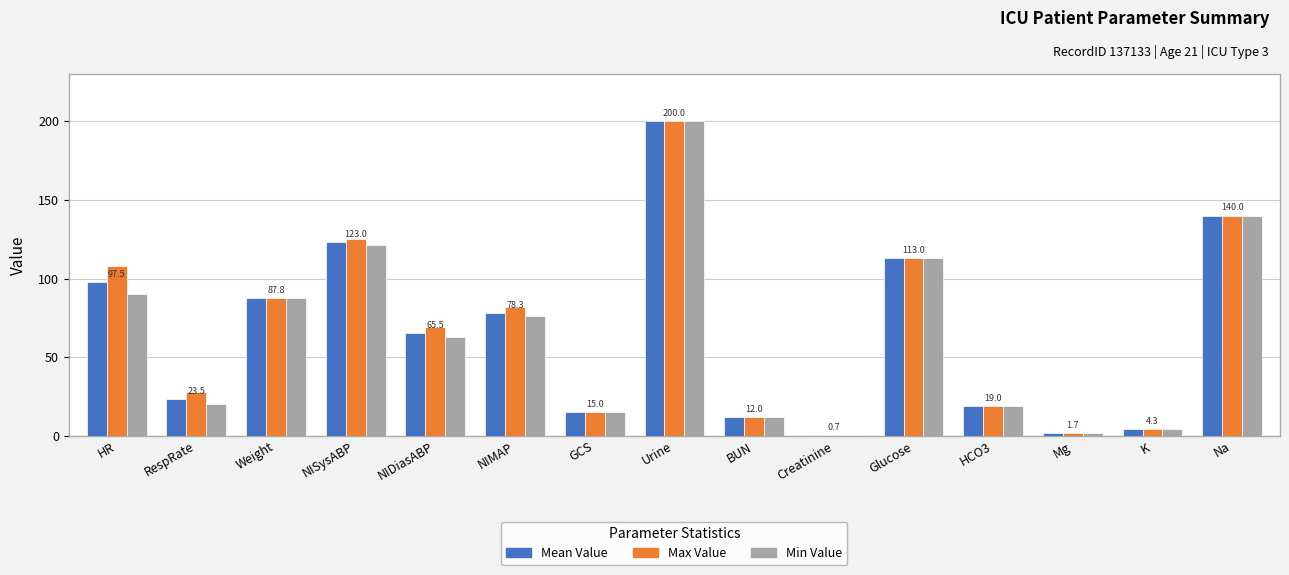

How many groups of bars are there?

15